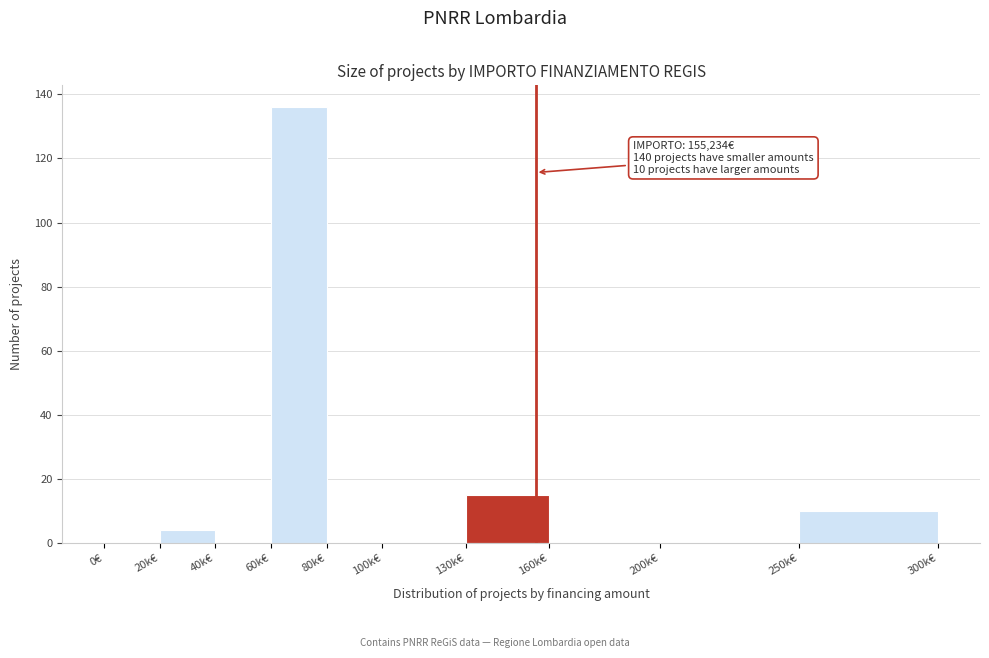

Reading left to right, extract all data points from this chart.

0€=0	20k€=4	40k€=0	60k€=136	80k€=0	100k€=0	130k€=15	160k€=0	200k€=0	250k€=10